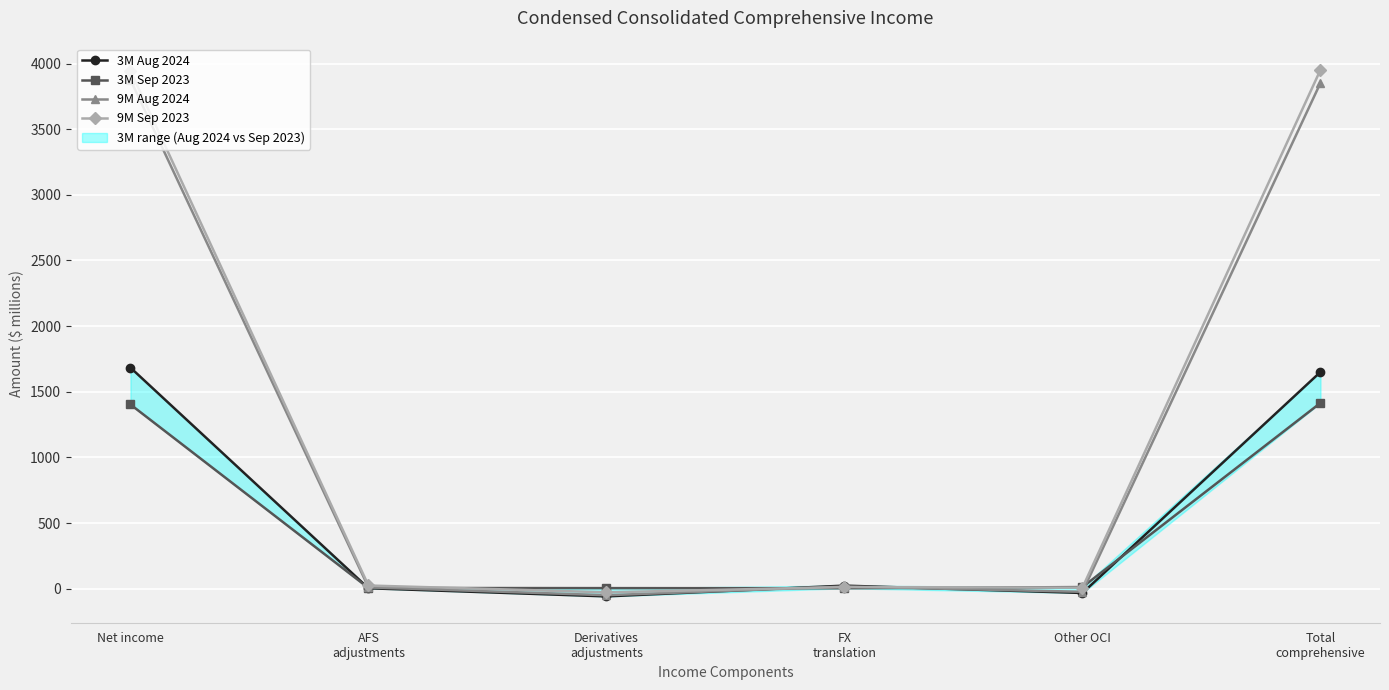

What is the total value across all series at Derivatives
adjustments?

-133